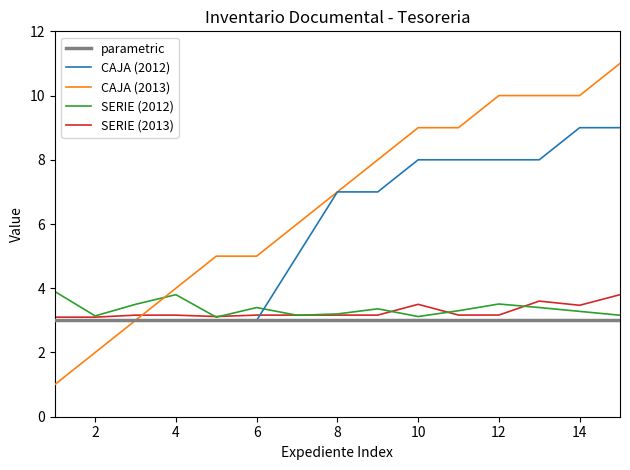

Which series has the largest range (max minus min)?

CAJA (2013)